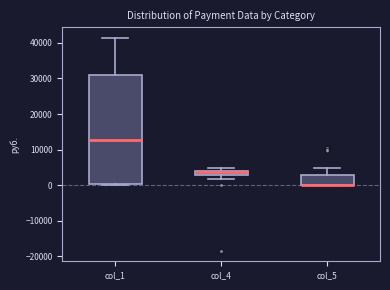

Comparing the boxes themselves (not the whiskers), which one is the tallest?

col_1